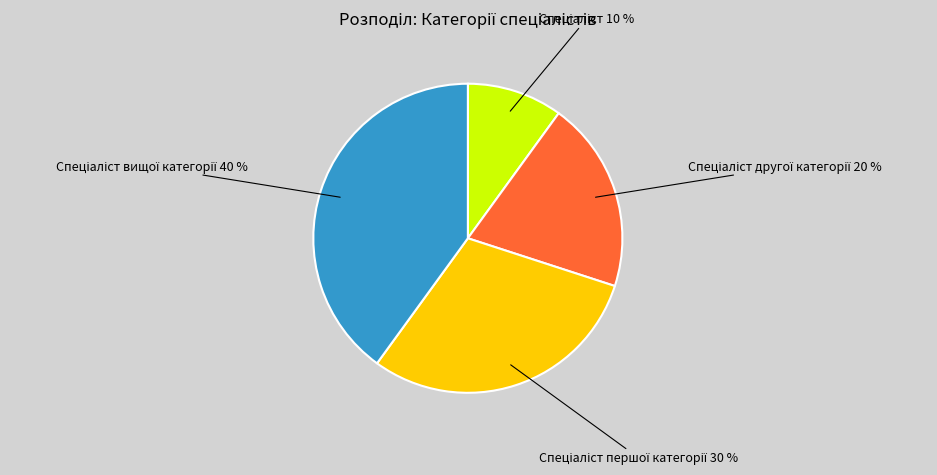

To the nearest percent, what is the difference between the largest and smallest slice percentages?

30%